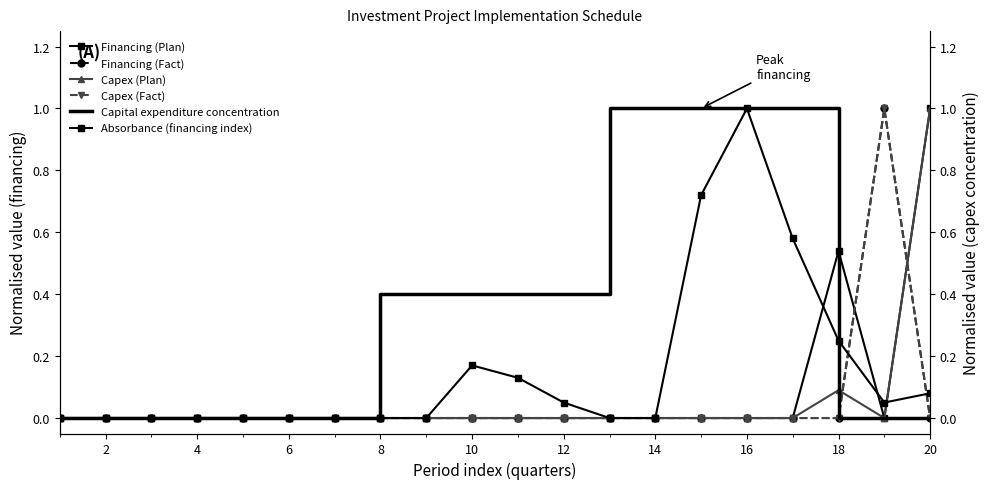

How many values in Capex (Plan) are above zero?

2